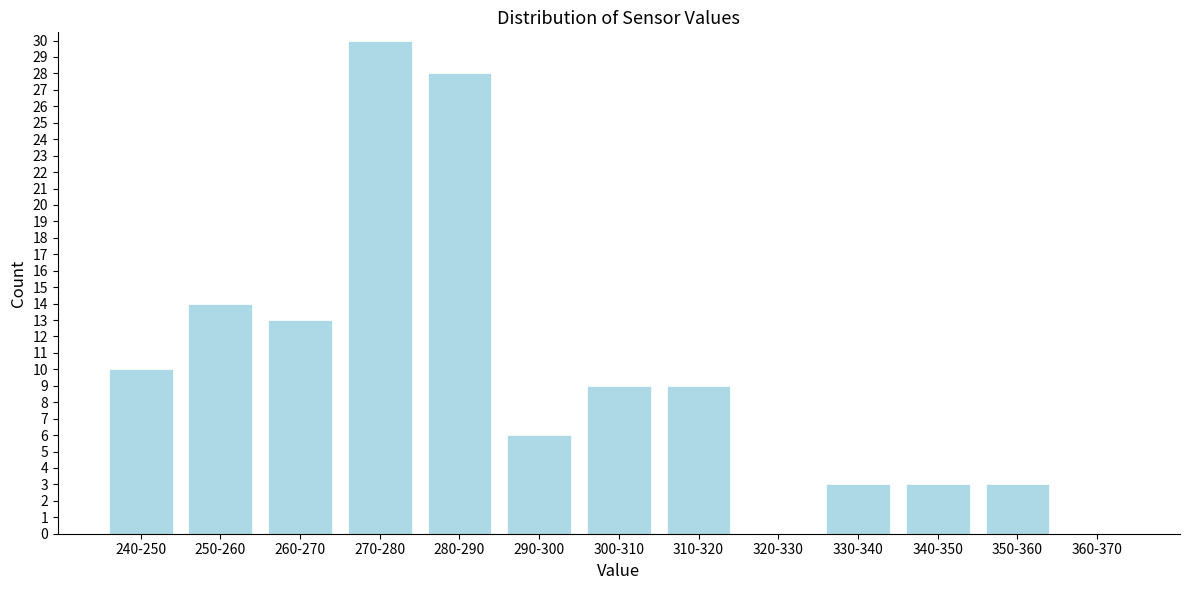

Reading left to right, what are all the values shown in this chart?

240-250=10	250-260=14	260-270=13	270-280=30	280-290=28	290-300=6	300-310=9	310-320=9	320-330=0	330-340=3	340-350=3	350-360=3	360-370=0